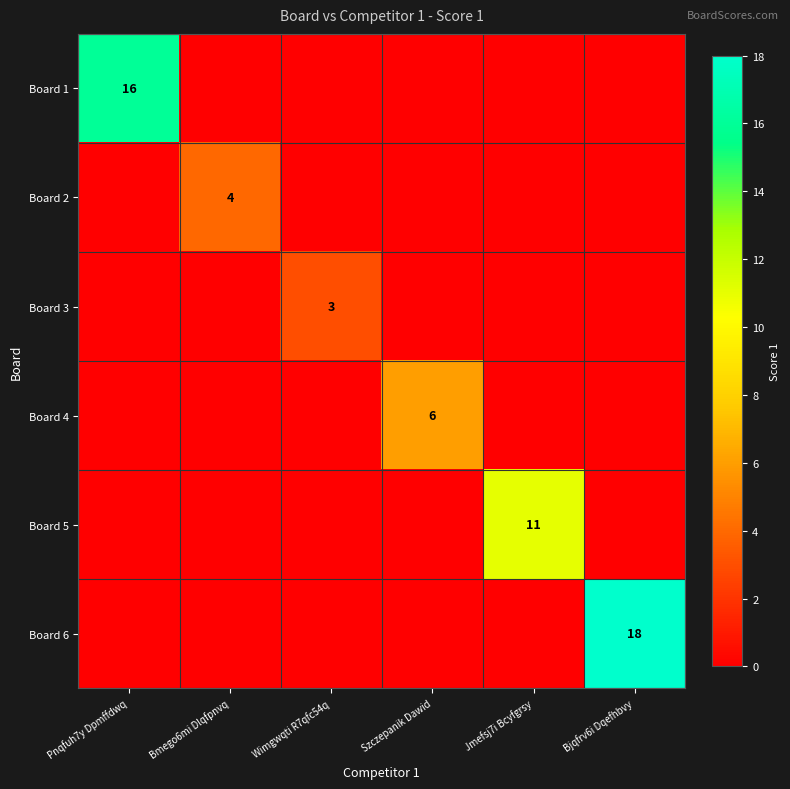

What is the sum of all Board 3 values?

3